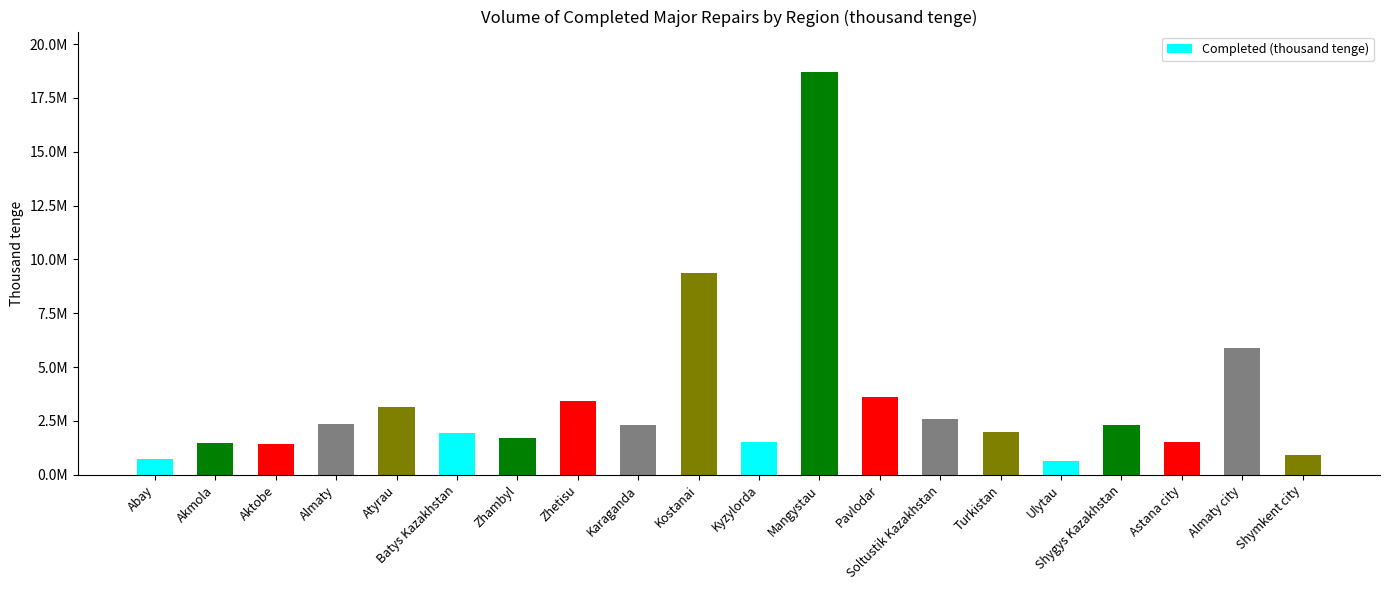

Reading right to left, transcribe all the data shown in this chart.

Shymkent city=902617	Almaty city=5876685	Astana city=1535282	Shygys Kazakhstan=2334955	Ulytau=623667	Turkistan=2002548	Soltustik Kazakhstan=2610161	Pavlodar=3609596	Mangystau=18707418	Kyzylorda=1542769	Kostanai=9370990	Karaganda=2297436	Zhetisu=3414602	Zhambyl=1713351	Batys Kazakhstan=1930553	Atyrau=3159111	Almaty=2339508	Aktobe=1417366	Akmola=1487580	Abay=723956